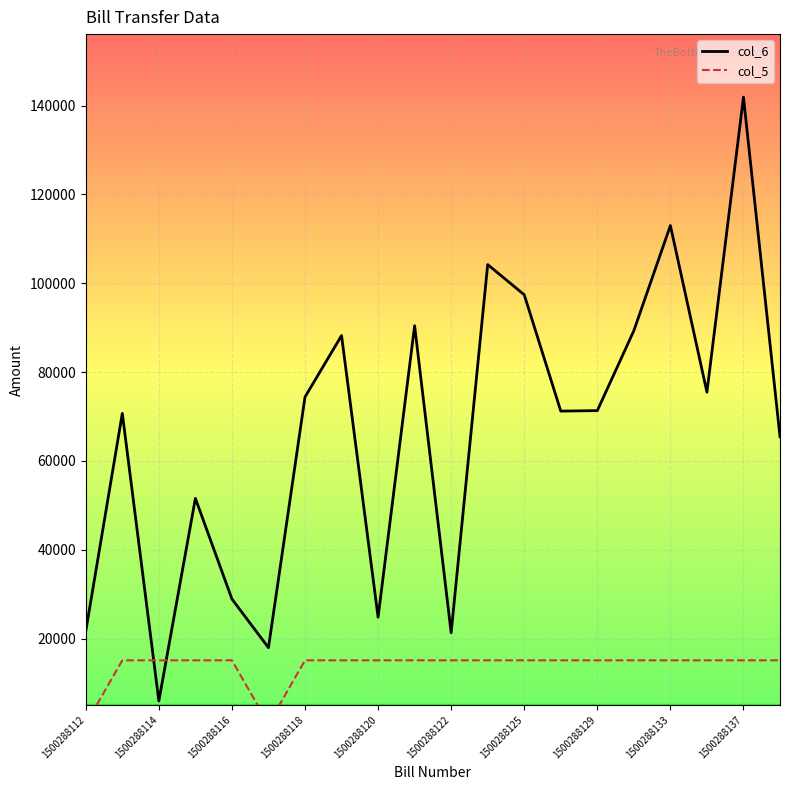

Which series has the largest total across all categories?

col_6